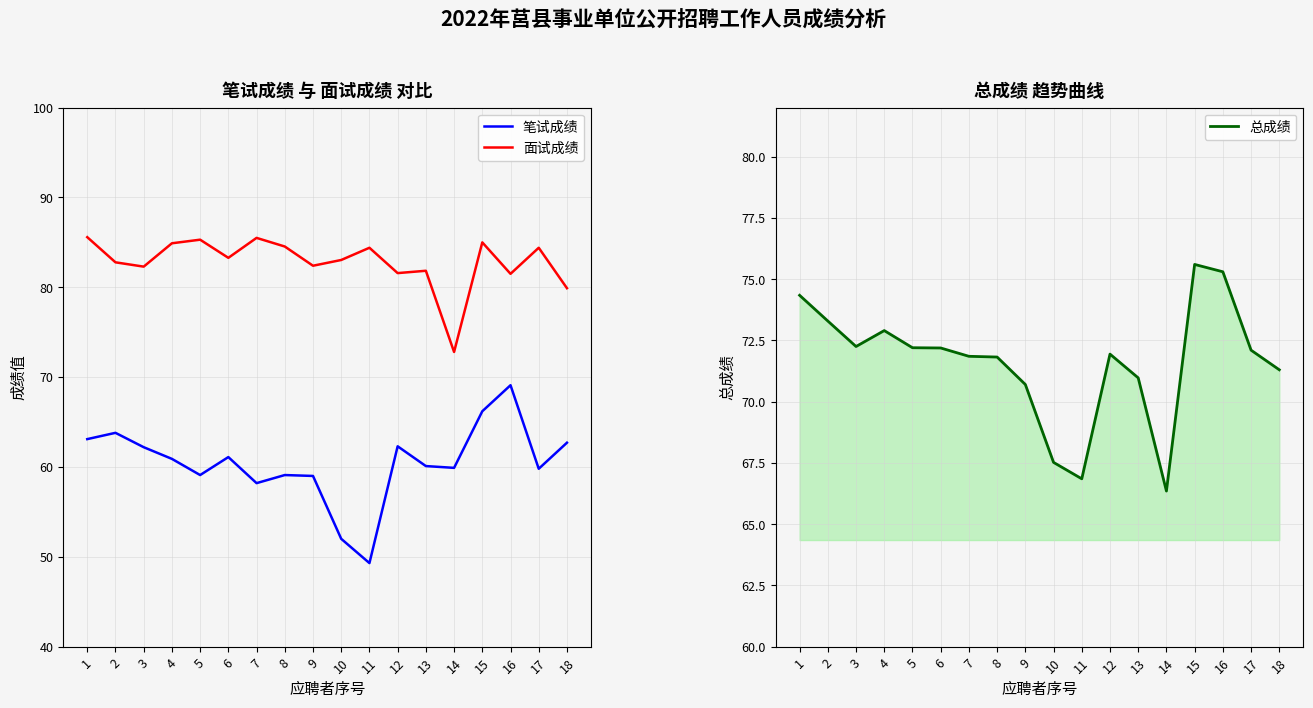

What is the difference between the 面试成绩 values at 14 and 8?

11.7